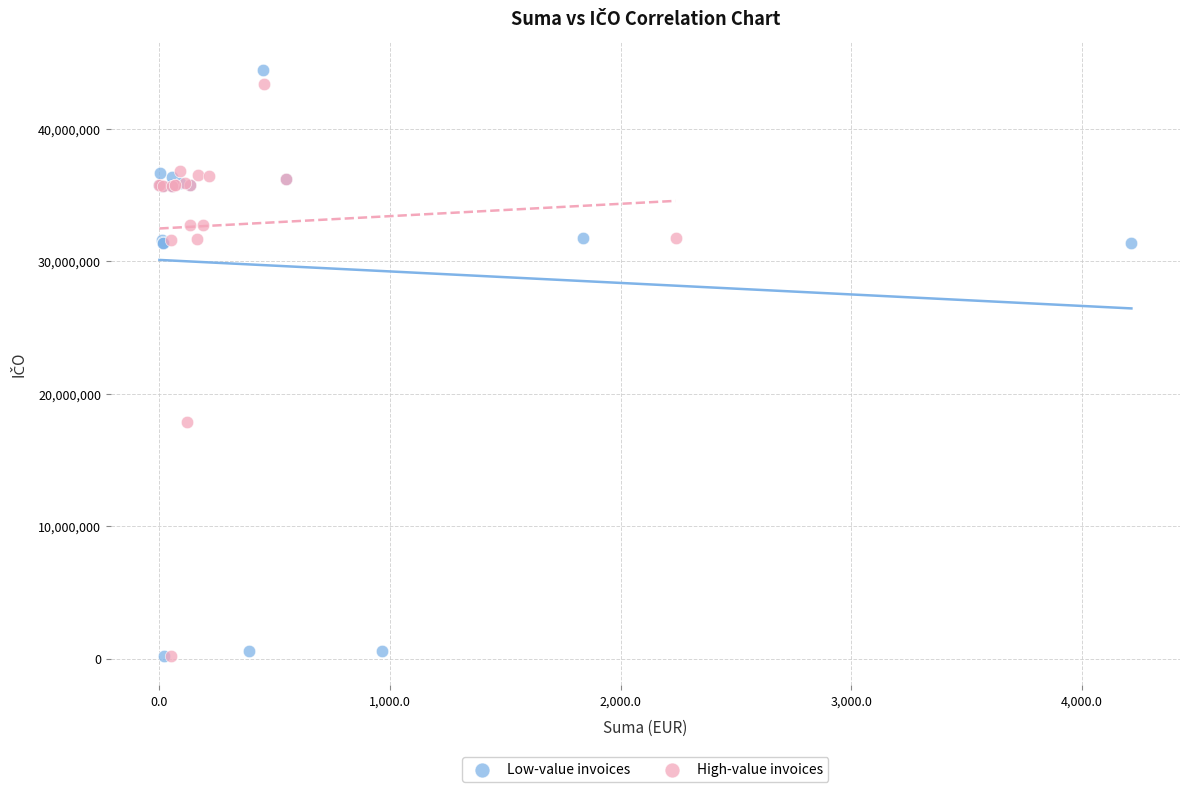

What are all the series names shown in the legend?

Low-value invoices, High-value invoices